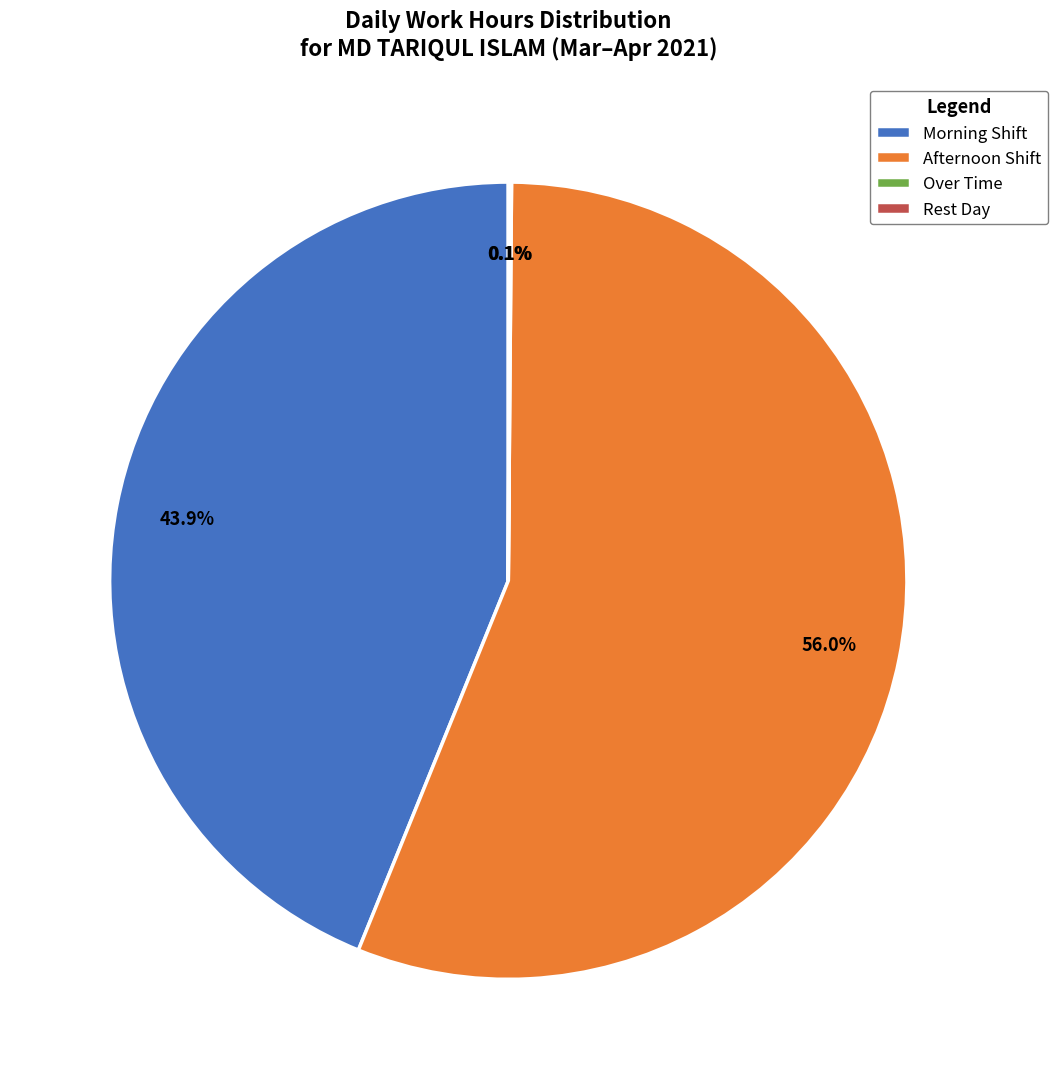

Is there a majority slice in this chart?

Yes